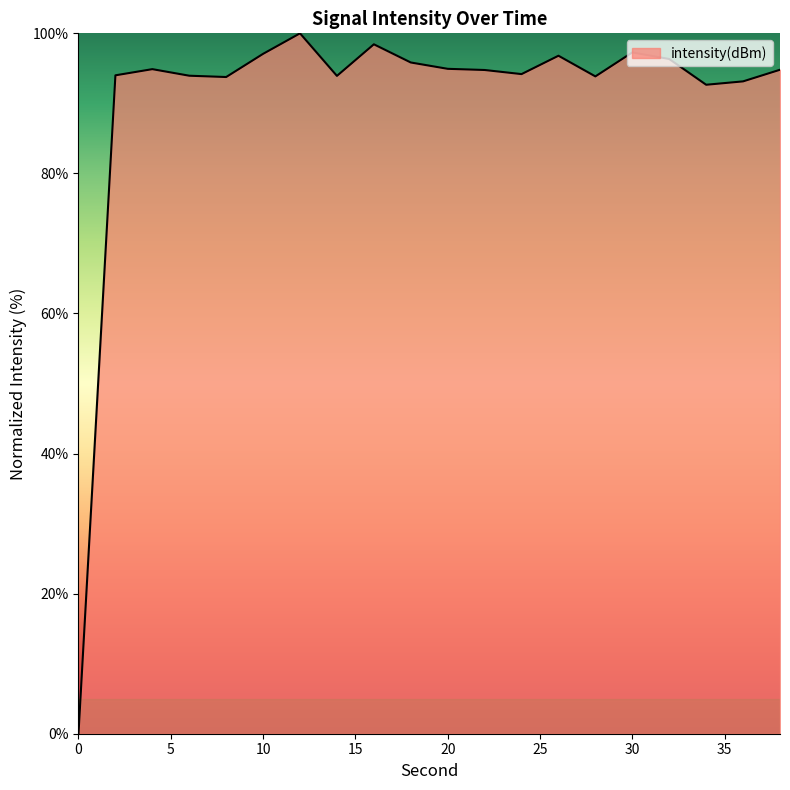

How many lines are shown in the chart?

1